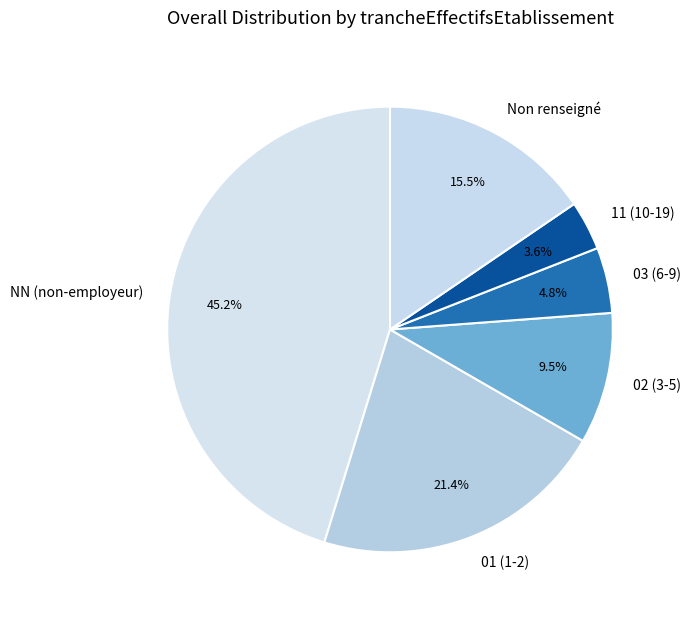

Which slice is the largest?

NN (non-employeur)